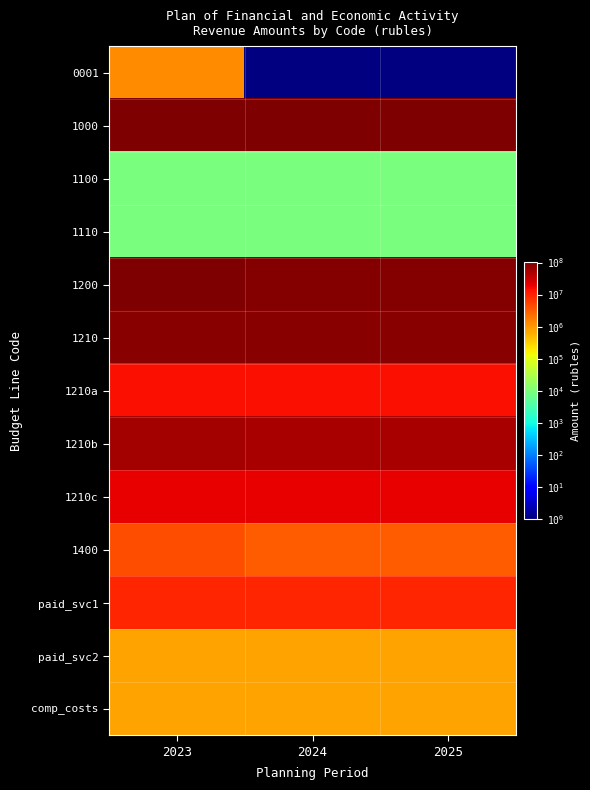

At 2025, list the series in order from smallest to largest.

0001, 1100, 1110, paid_svc2, comp_costs, 1400, paid_svc1, 1210a, 1210c, 1210b, 1210, 1200, 1000